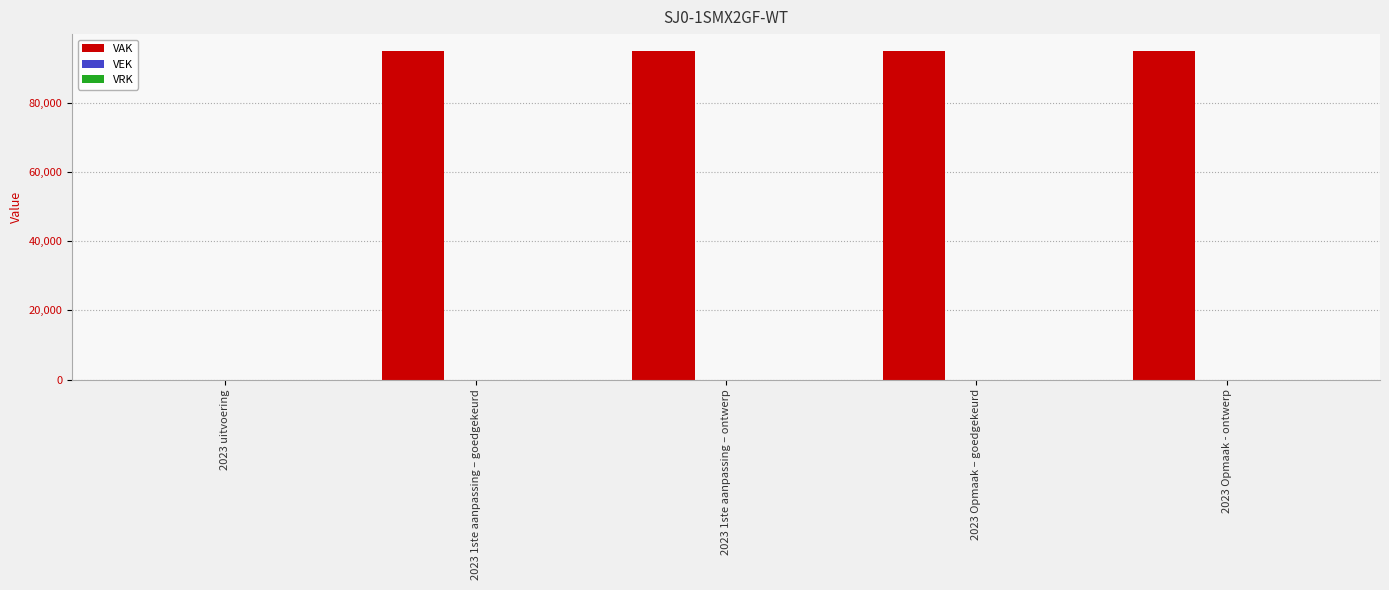

What is the approximate value at 2023 Opmaak - ontwerp?

95000